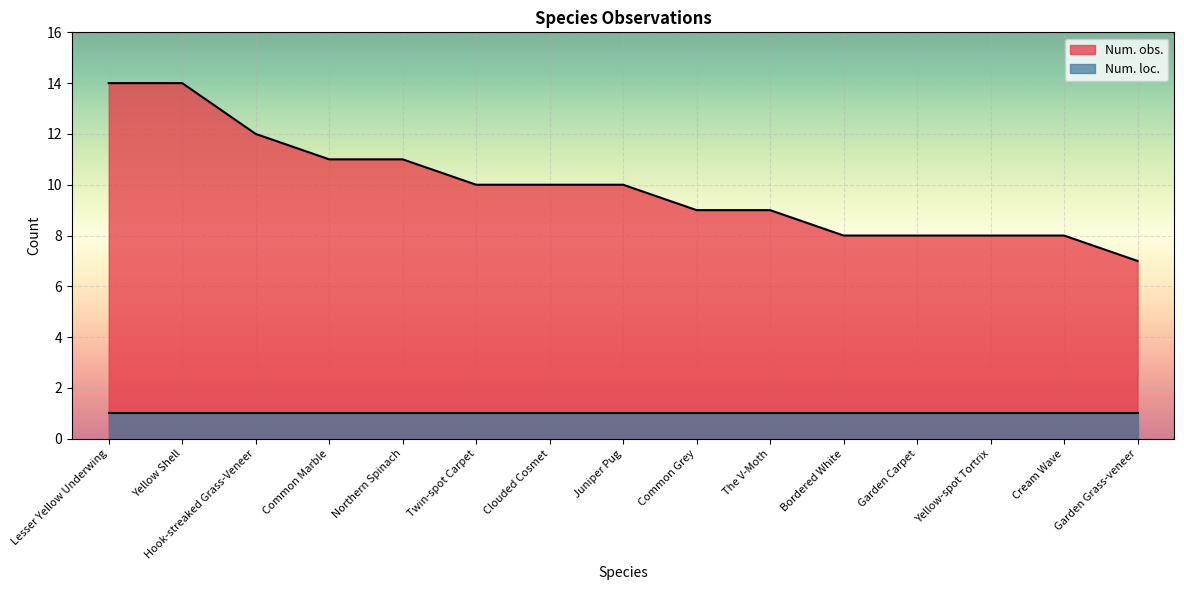

What is the sum of all values?

149